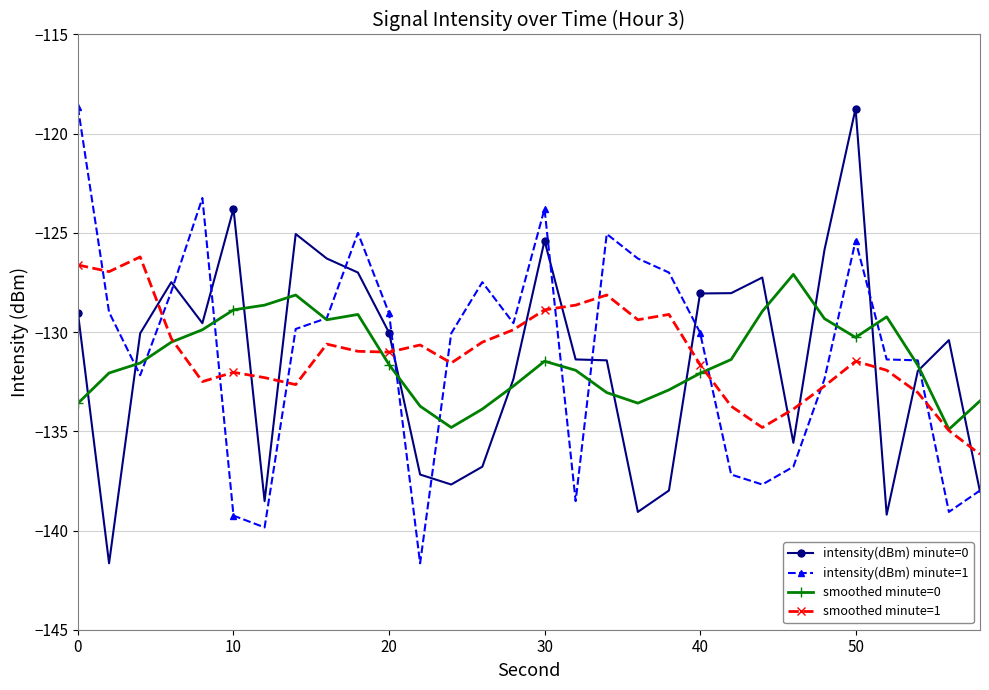

What is the maximum value shown in the chart?

-118.7